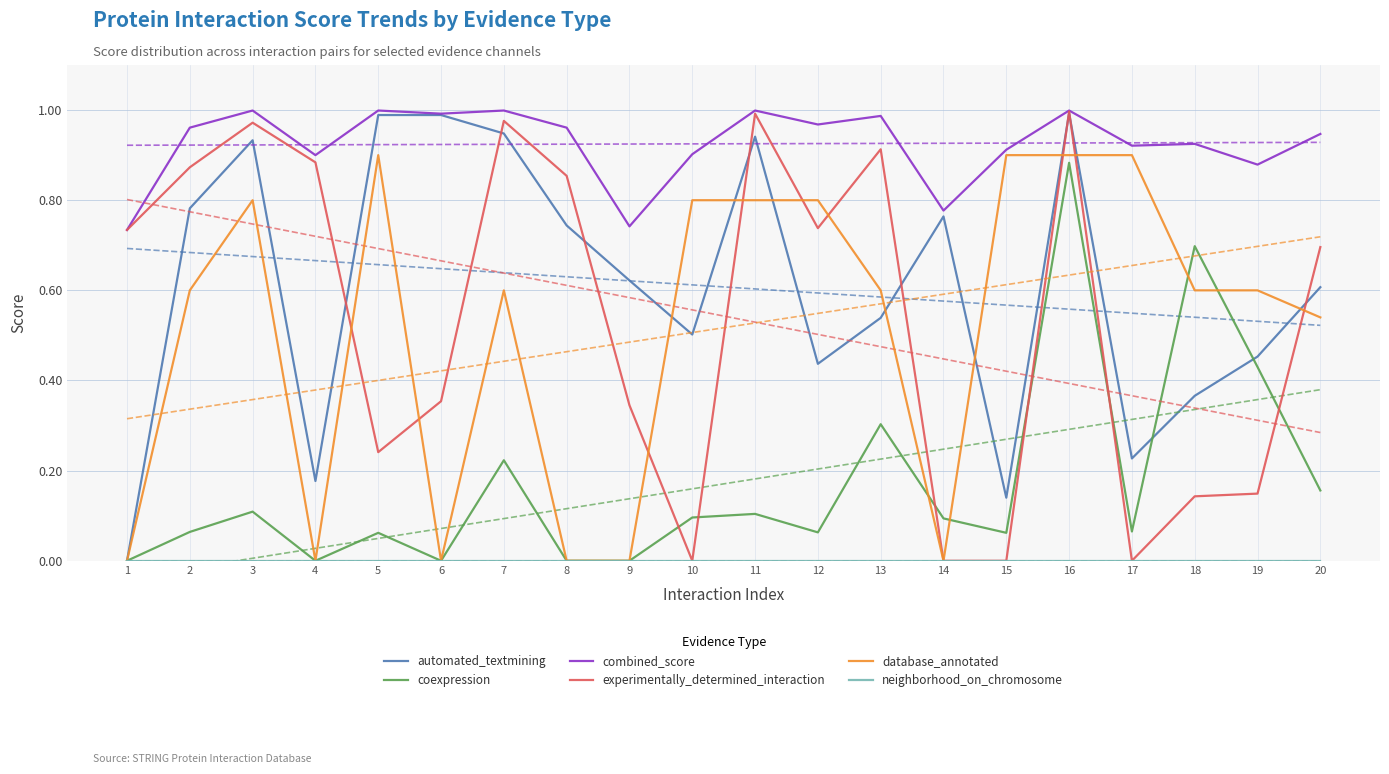

What is the average value of the coexpression series?

0.2